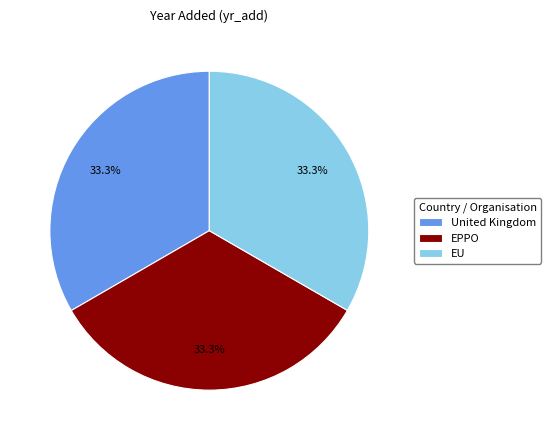

Count the number of slices in the pie.

3